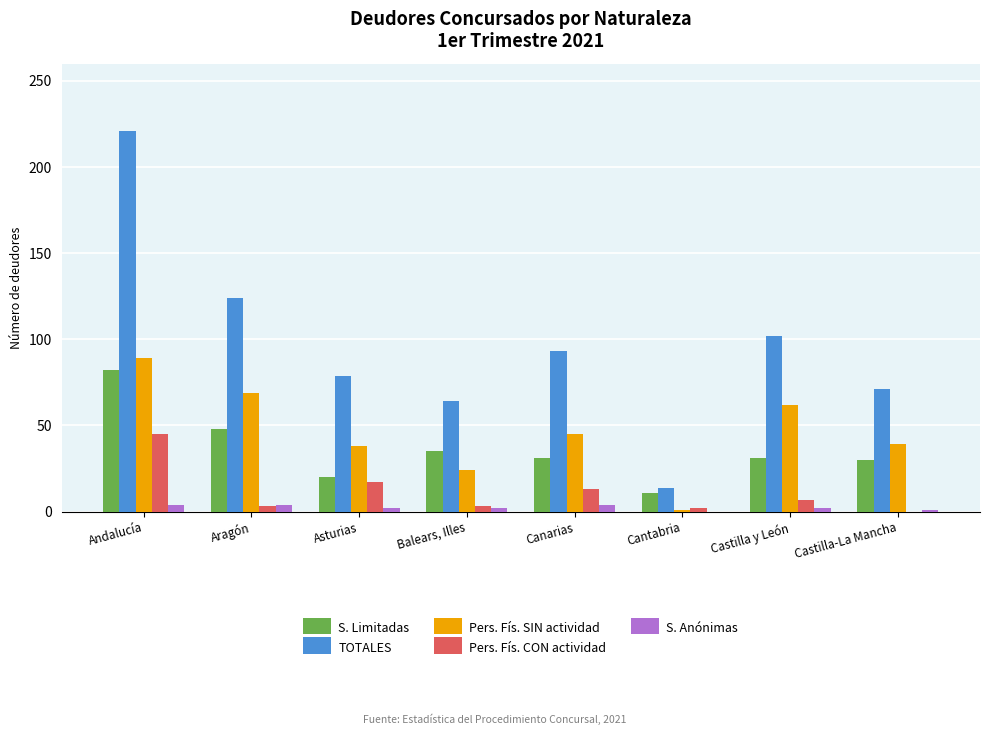

At which category is the sum across all series the highest?

Andalucía